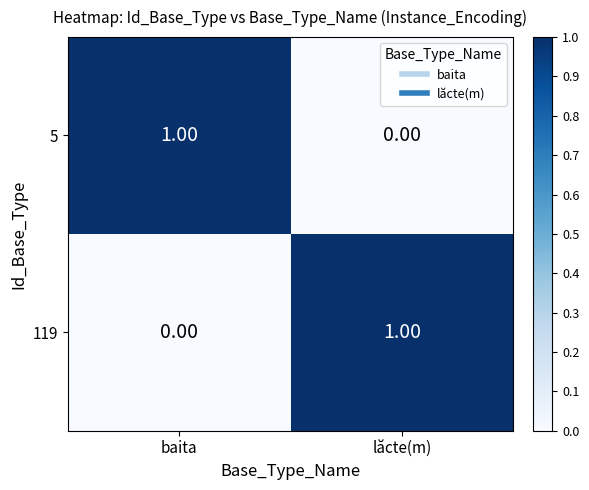

Where is 119 nearest to the value 0?

baita